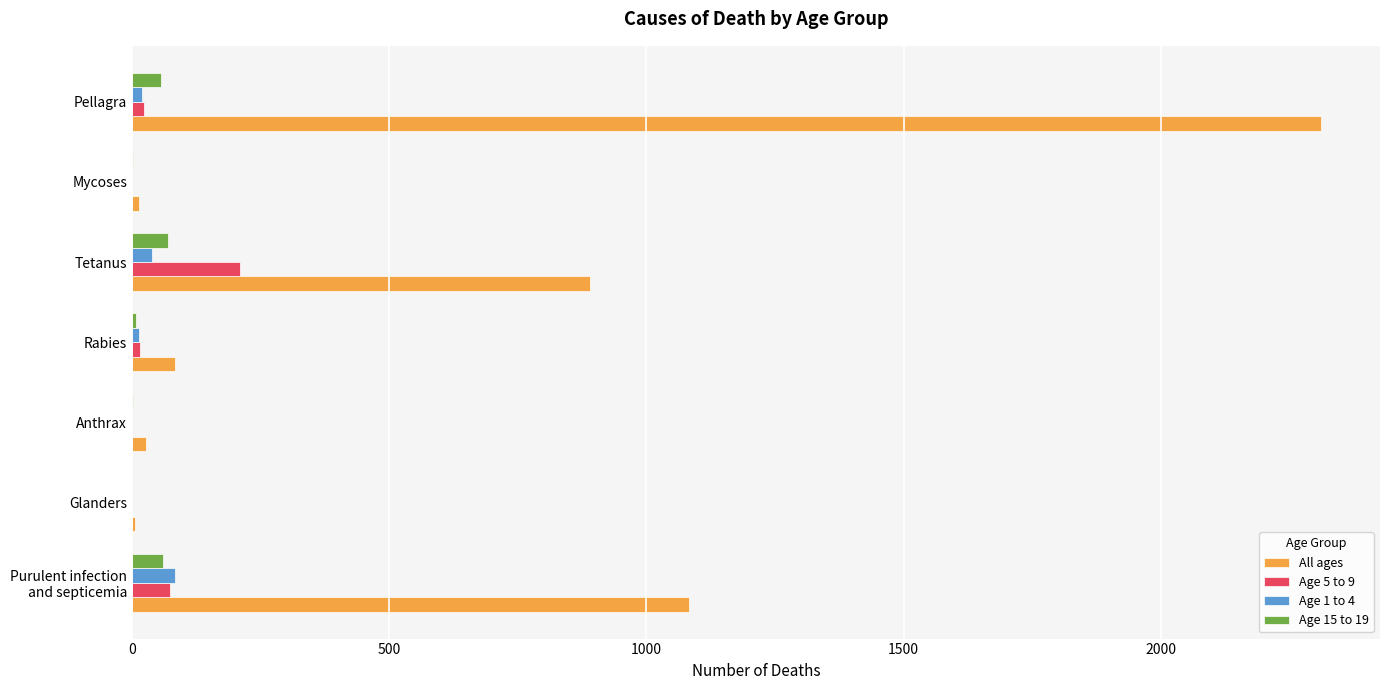

What is the highest value of the All ages series?

2310